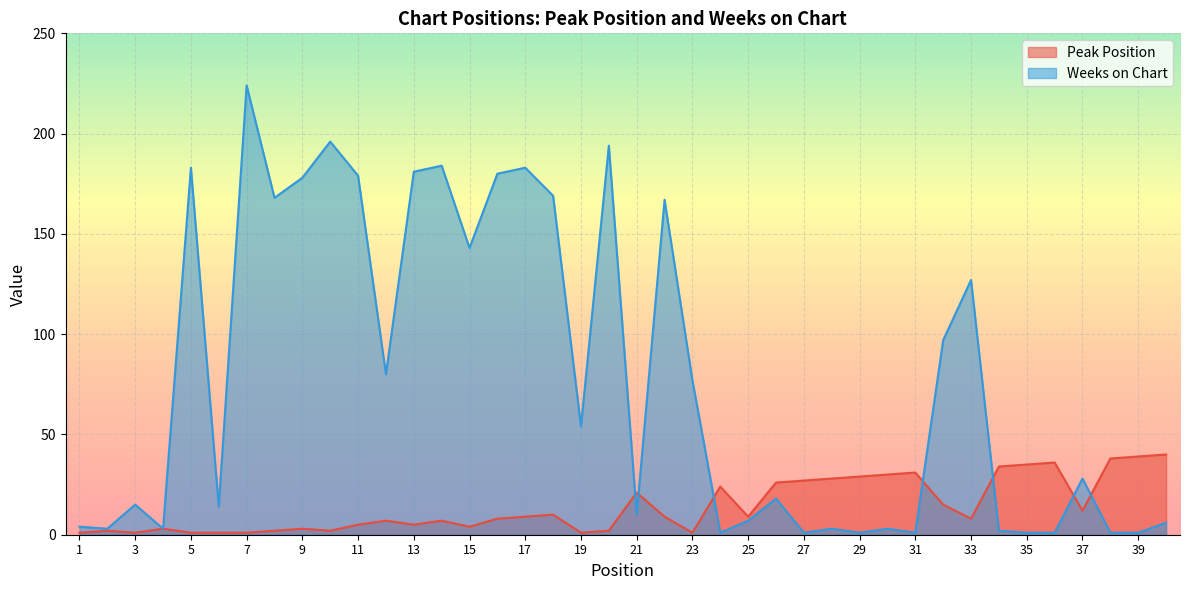

What are all the series names shown in the legend?

Peak Position, Weeks on Chart